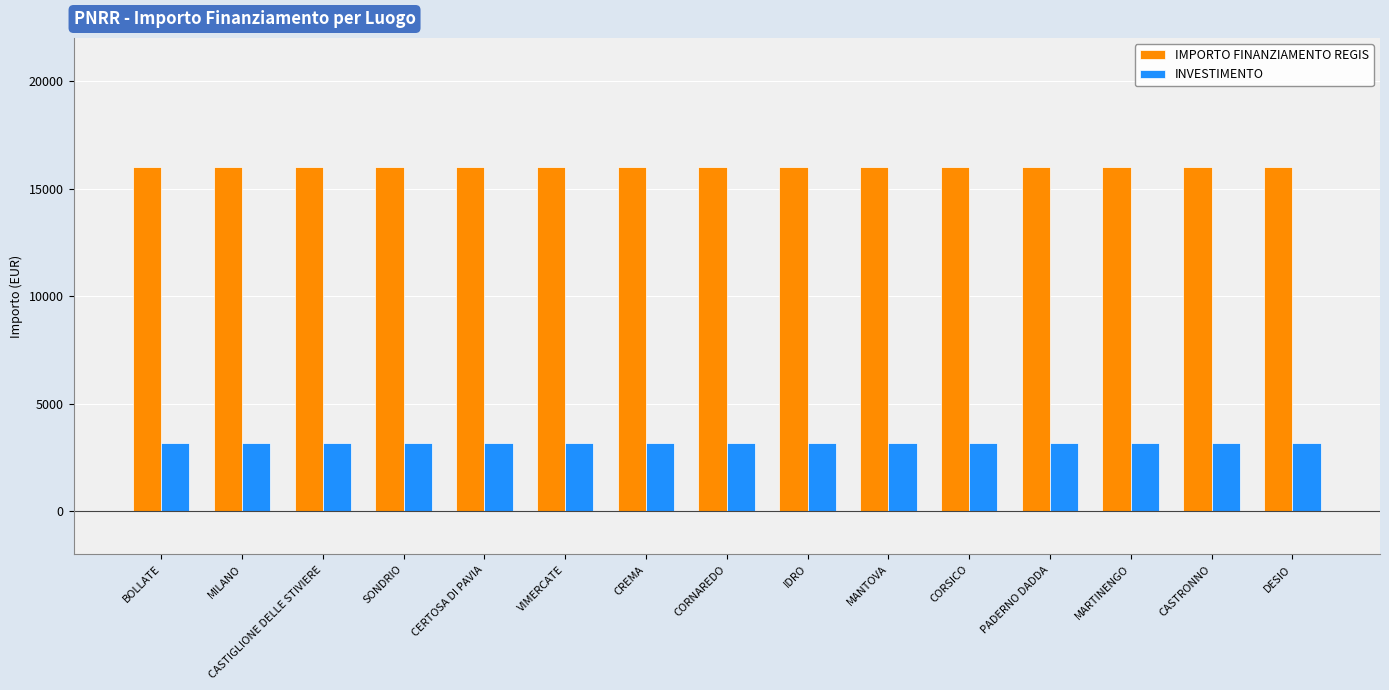

Which series has the largest total across all categories?

IMPORTO FINANZIAMENTO REGIS